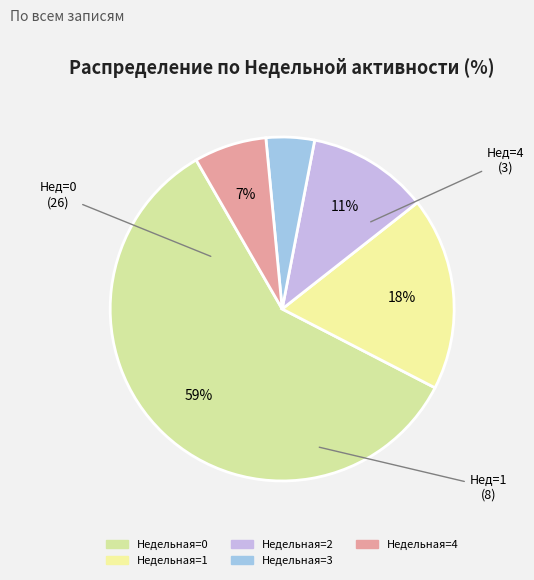

How many segments does this pie chart have?

5